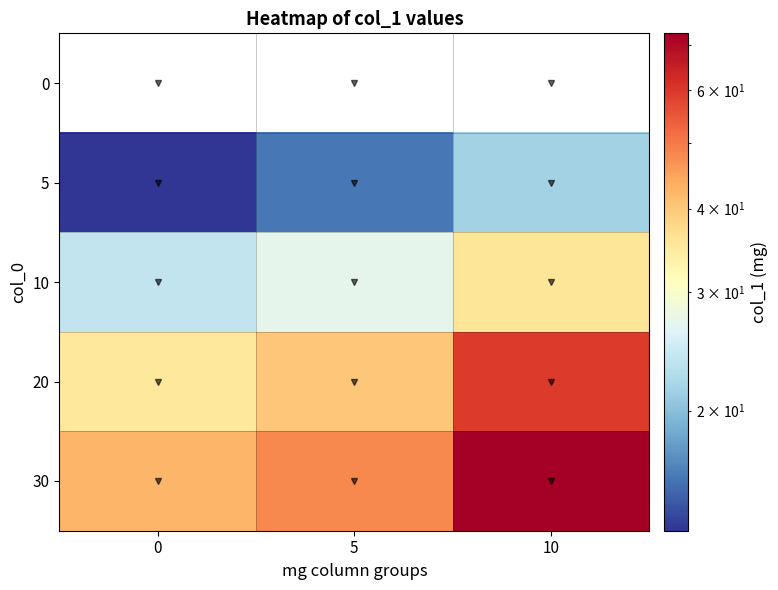

The 10 series shows 27.2 at 5. True or false?

True